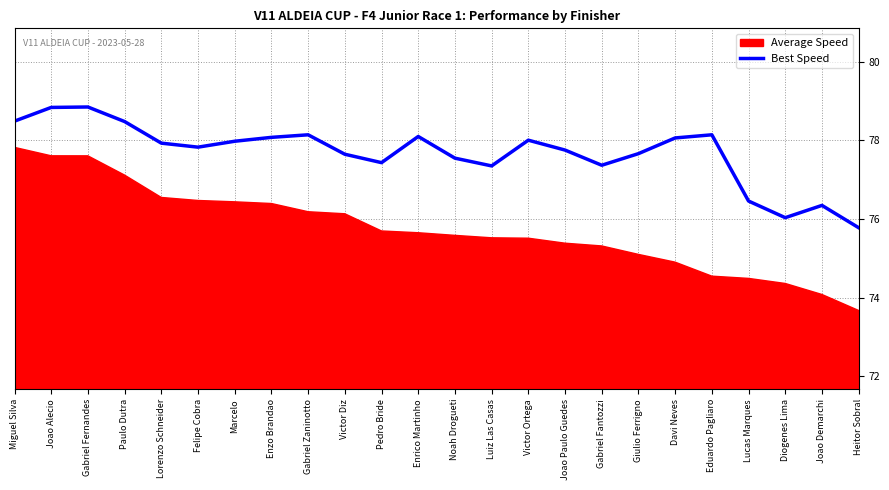

The Best Speed series shows 78.1 at Enrico Martinho. True or false?

True